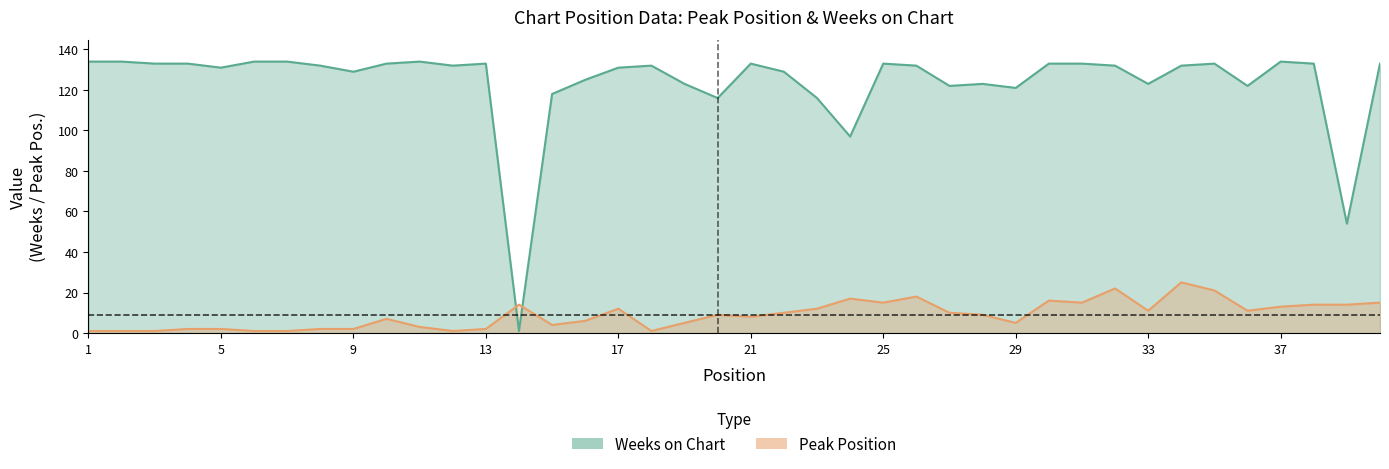

Reading right to left, transcribe all the data shown in this chart.

Peak Position: 15.0	14.0	14.0	13.0	11.0	21.0	25.0	11.0	22.0	15.0	16.0	5.0	9.0	10.0	18.0	15.0	17.0	12.0	10.0	8.0	9.0	5.0	1.0	12.0	6.0	4.0	14.0	2.0	1.0	3.0	7.0	2.0	2.0	1.0	1.0	2.0	2.0	1.0	1.0	1.0
Weeks on Chart: 133.0	54.0	133.0	134.0	122.0	133.0	132.0	123.0	132.0	133.0	133.0	121.0	123.0	122.0	132.0	133.0	97.0	116.0	129.0	133.0	116.0	123.0	132.0	131.0	125.0	118.0	1.0	133.0	132.0	134.0	133.0	129.0	132.0	134.0	134.0	131.0	133.0	133.0	134.0	134.0